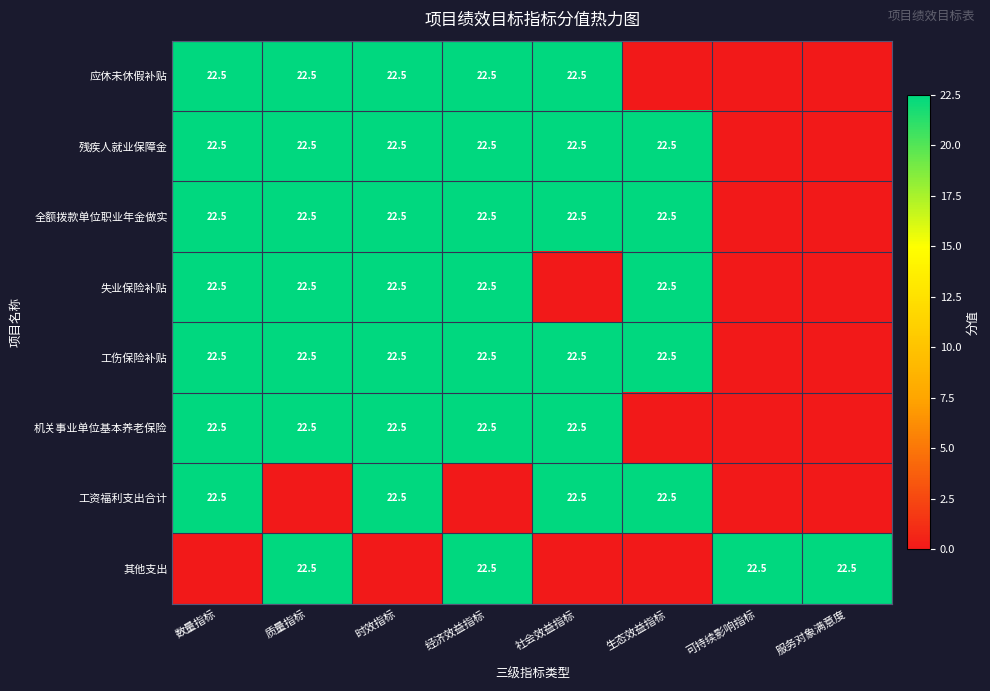

What is the sum of the 全额拨款单位职业年金做实 values at 社会效益指标 and 时效指标?

45.0